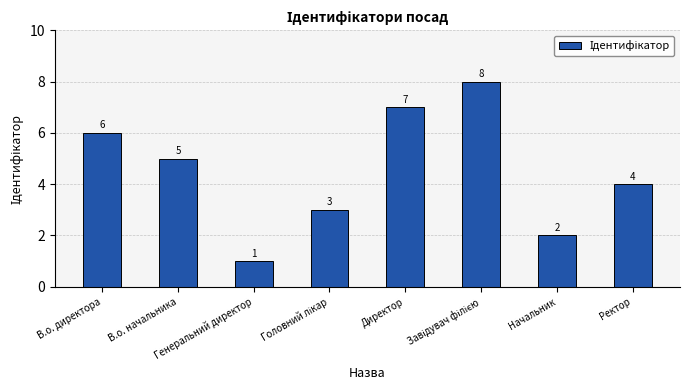

What is the label of the 7th bar from the left?

Начальник